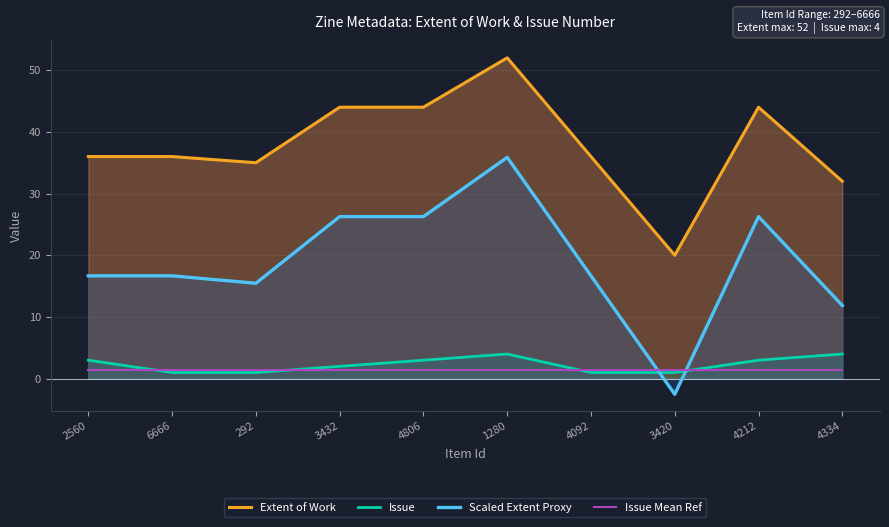

True or false: Issue Mean Ref has more than 2 points higher than both neighbors.

False